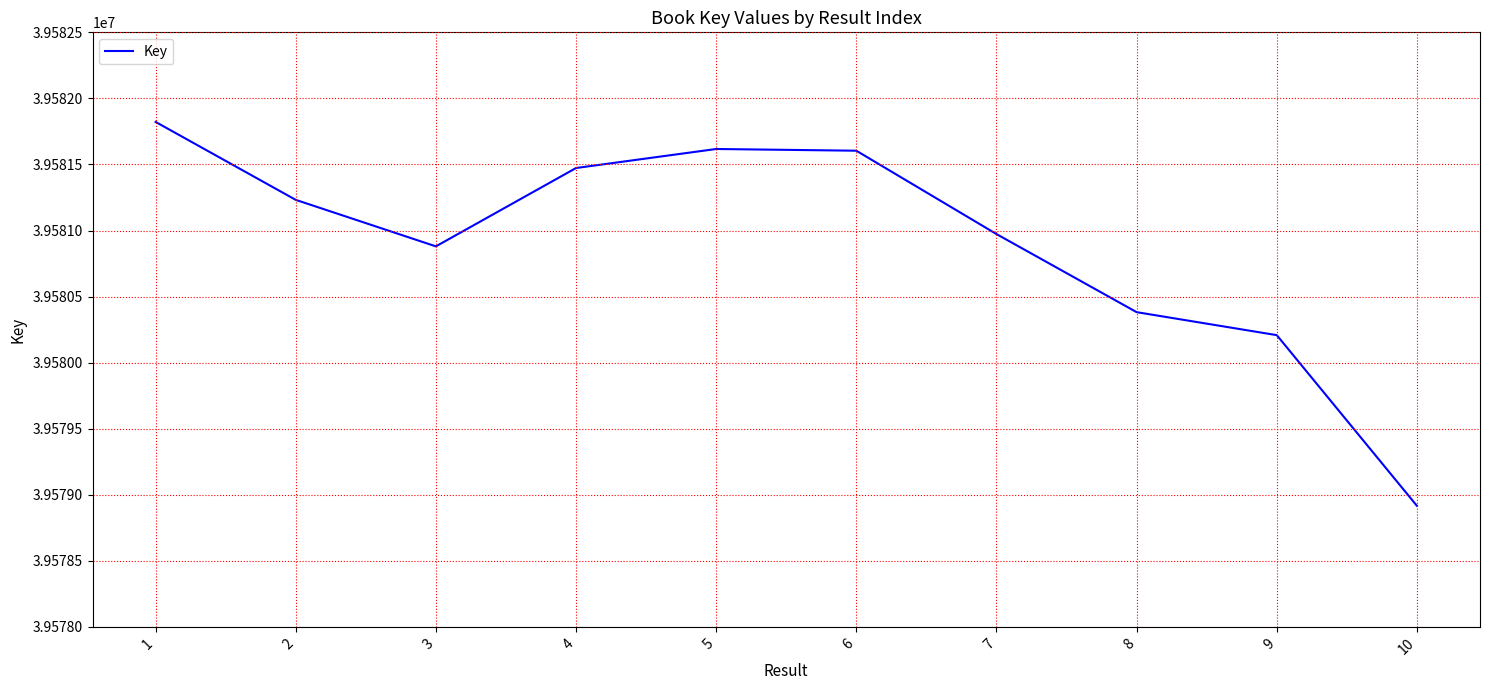

What is the minimum value shown in the chart?

39578916